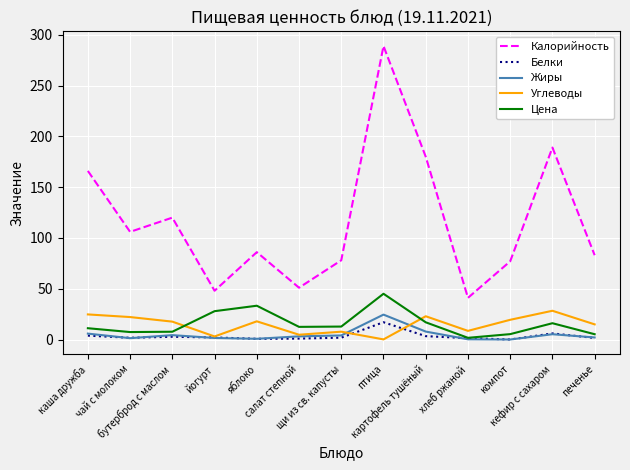

What is the highest value of the Цена series?

45.0